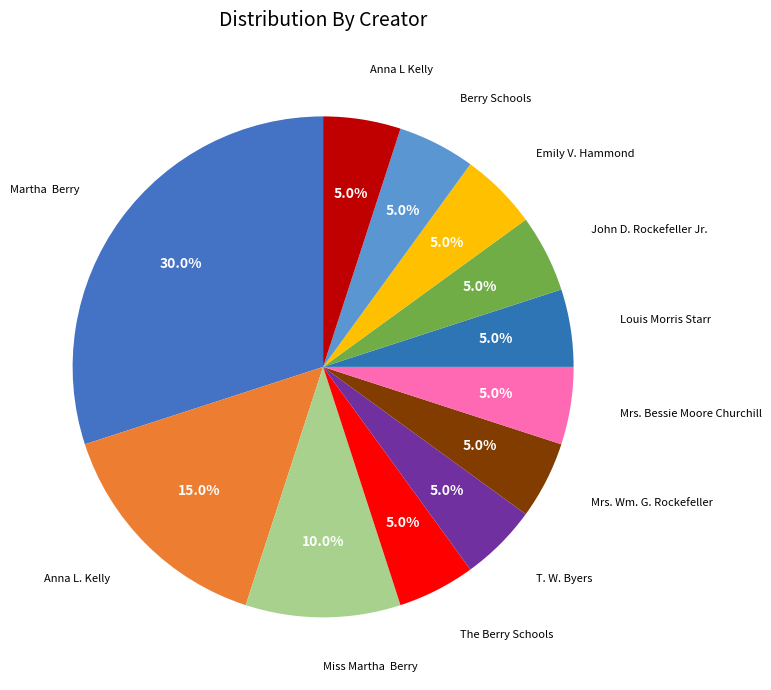

What is the largest slice in the pie chart?

Martha  Berry